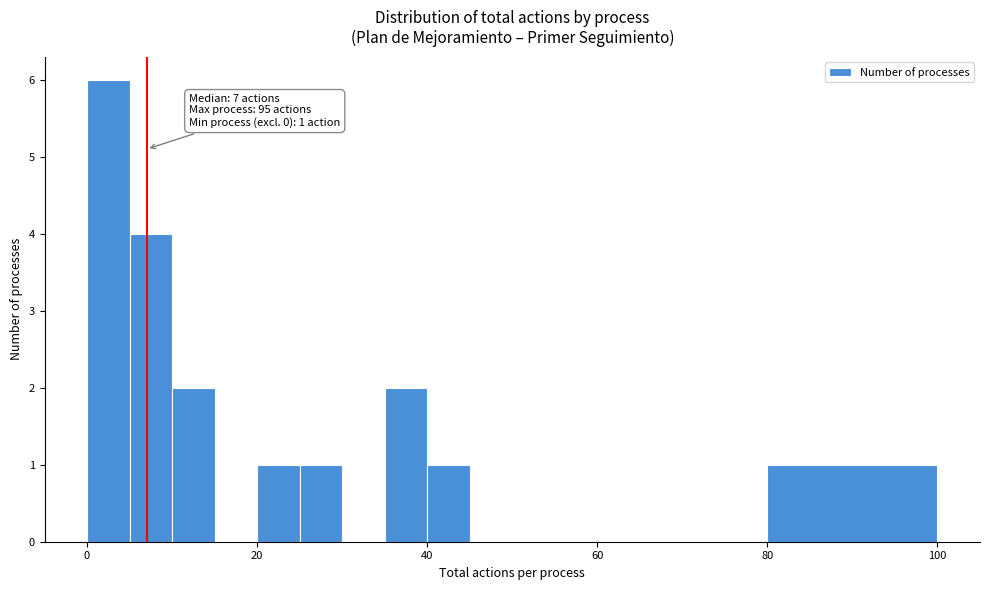

Around what value on the x-axis is the tallest bar? Give the approximate position of its centre, as read against the axis.

2